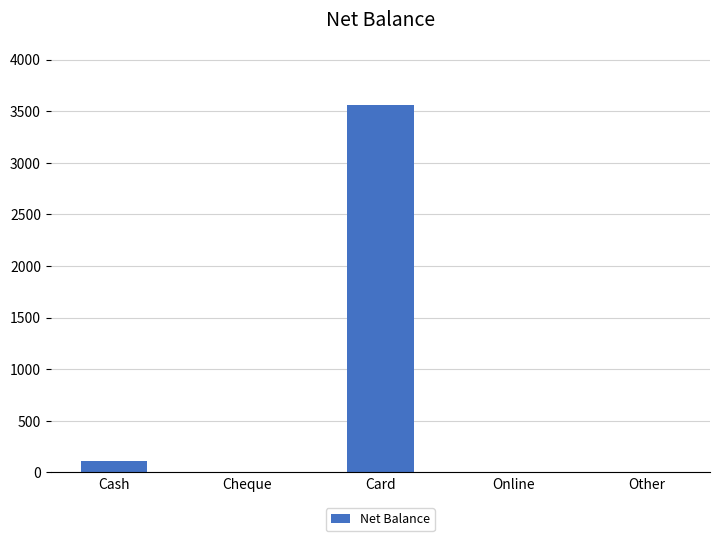

What is the maximum value shown in the chart?

3560